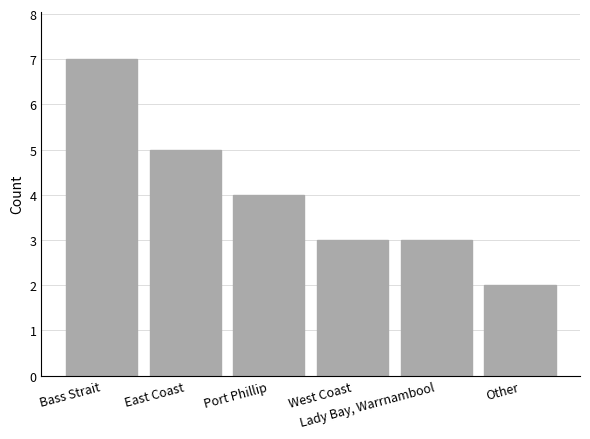

What is the change in value from Port Phillip to West Coast?

-1